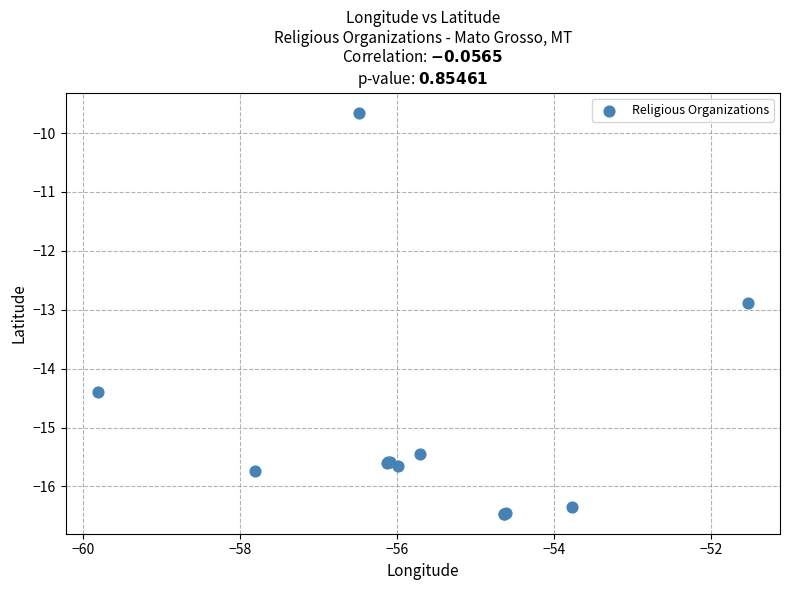

What Y value in the scatter plot is closest to -13?

-12.9